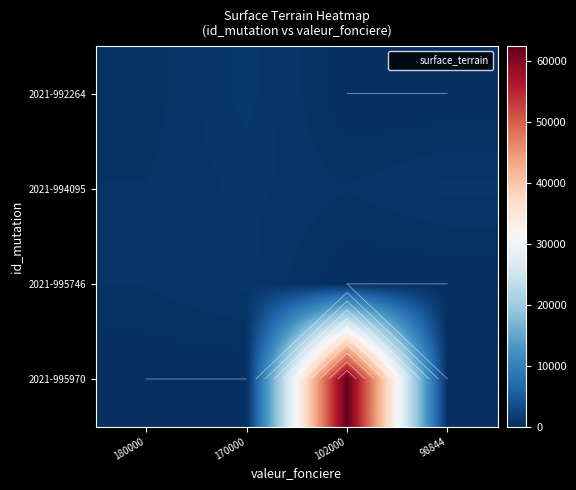

What is the total value across all series at 170000?

2708